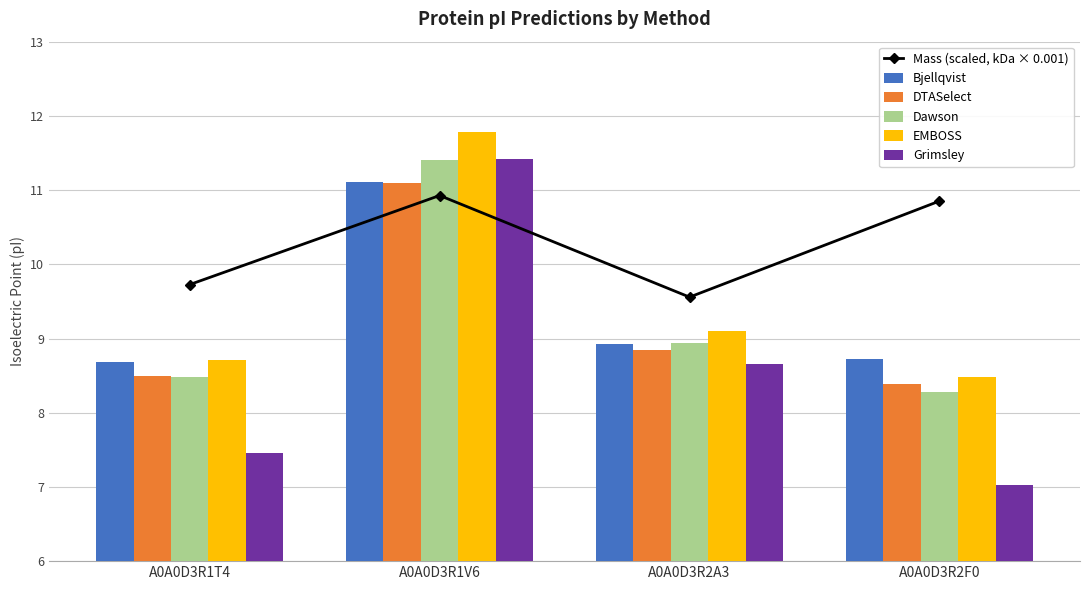

True or false: DTASelect has a value of 8.4 at A0A0D3R2F0.

True